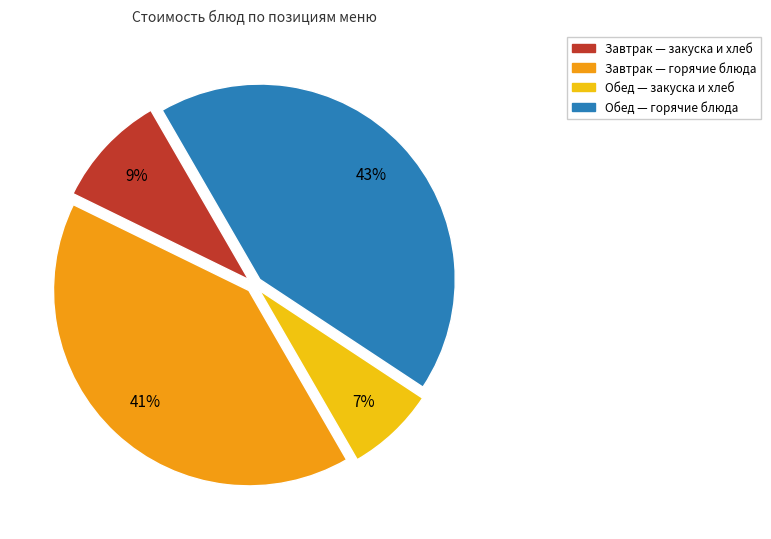

Does any single category account for the majority?

No